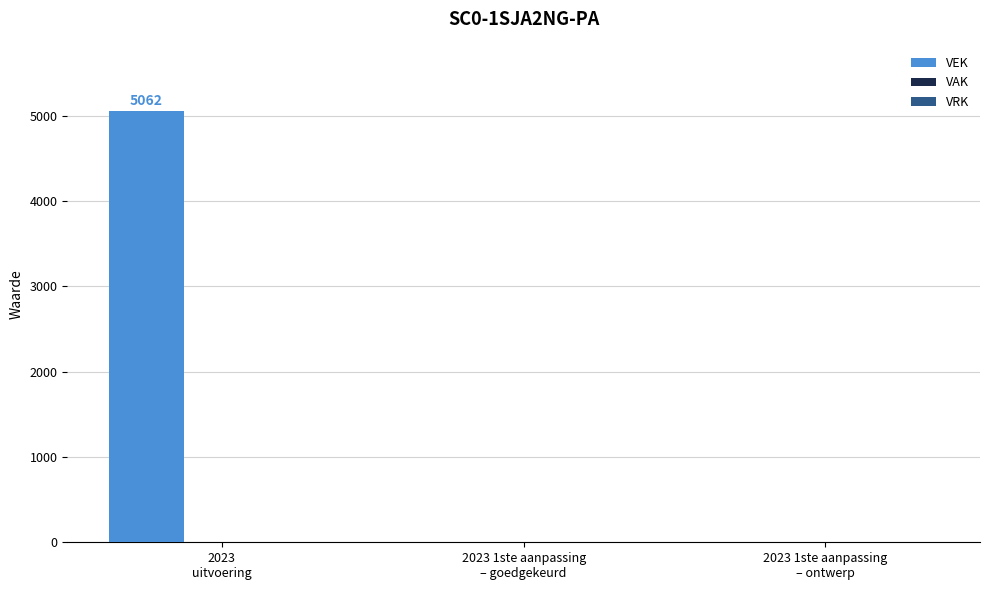

What is the sum of all values?

5062